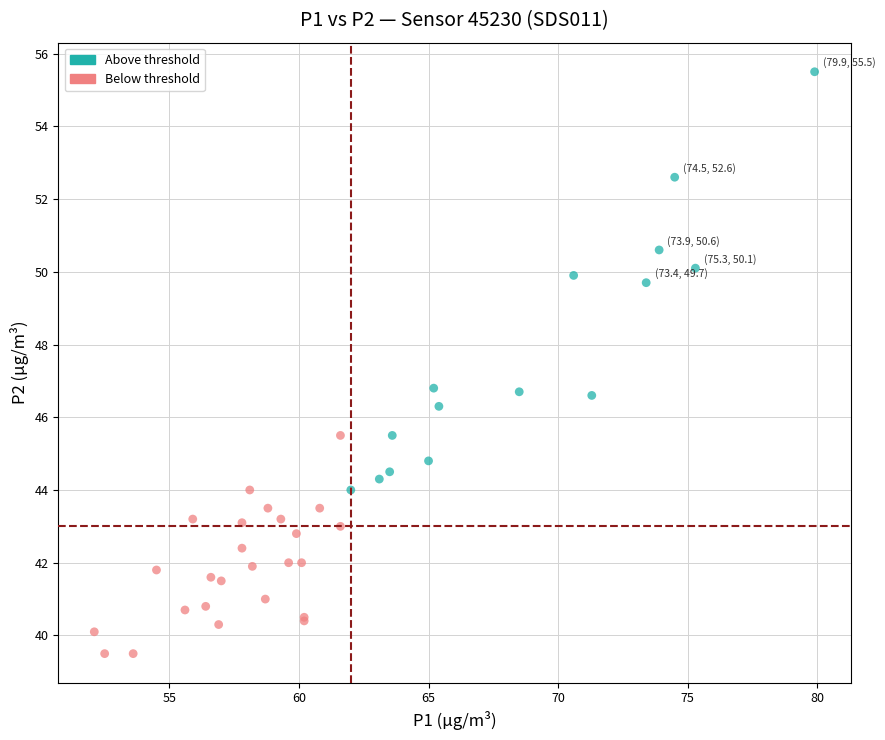

Which series contains the lowest Y value?

Below threshold